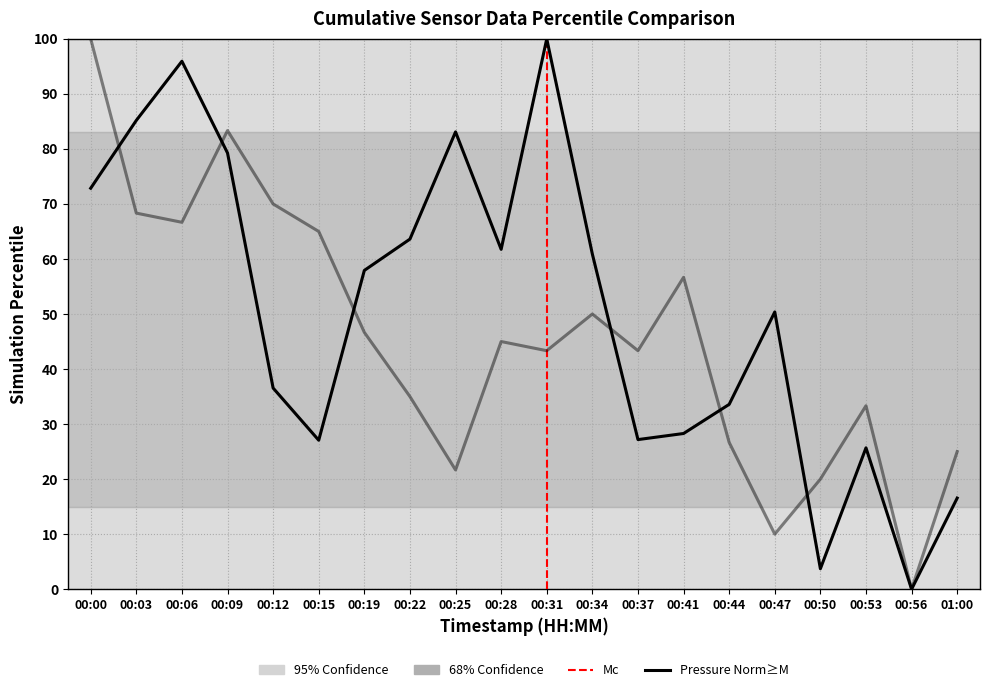

Does the chart display data point markers on the line(s)?

No